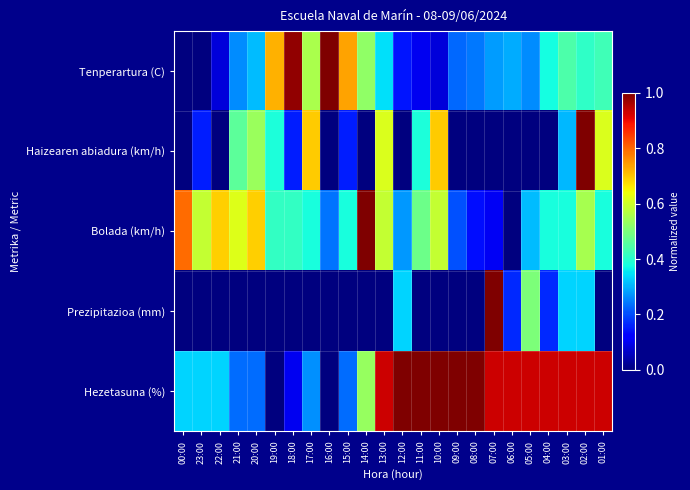

Reading left to right, list all the values displayed in this chart.

Tenperartura (C): 00:00=0.0	23:00=0.0	22:00=0.1	21:00=0.3	20:00=0.3	19:00=0.7	18:00=1.0	17:00=0.6	16:00=1.0	15:00=0.7	14:00=0.5	13:00=0.3	12:00=0.1	11:00=0.1	10:00=0.1	09:00=0.2	08:00=0.2	07:00=0.3	06:00=0.3	05:00=0.3	04:00=0.4	03:00=0.4	02:00=0.4	01:00=0.4
Haizearen abiadura (km/h): 00:00=0.0	23:00=0.2	22:00=0.0	21:00=0.5	20:00=0.5	19:00=0.4	18:00=0.2	17:00=0.7	16:00=0.0	15:00=0.2	14:00=0.0	13:00=0.6	12:00=0.0	11:00=0.4	10:00=0.7	09:00=0.0	08:00=0.0	07:00=0.0	06:00=0.0	05:00=0.0	04:00=0.0	03:00=0.3	02:00=1.0	01:00=0.6
Bolada (km/h): 00:00=0.8	23:00=0.6	22:00=0.7	21:00=0.6	20:00=0.7	19:00=0.4	18:00=0.4	17:00=0.4	16:00=0.2	15:00=0.4	14:00=1.0	13:00=0.6	12:00=0.3	11:00=0.5	10:00=0.6	09:00=0.2	08:00=0.1	07:00=0.1	06:00=0.0	05:00=0.3	04:00=0.4	03:00=0.4	02:00=0.6	01:00=0.4
Prezipitazioa (mm): 00:00=0.0	23:00=0.0	22:00=0.0	21:00=0.0	20:00=0.0	19:00=0.0	18:00=0.0	17:00=0.0	16:00=0.0	15:00=0.0	14:00=0.0	13:00=0.0	12:00=0.3	11:00=0.0	10:00=0.0	09:00=0.0	08:00=0.0	07:00=1.0	06:00=0.2	05:00=0.5	04:00=0.2	03:00=0.3	02:00=0.3	01:00=0.0
Hezetasuna (%): 00:00=0.3	23:00=0.3	22:00=0.3	21:00=0.2	20:00=0.2	19:00=0.0	18:00=0.1	17:00=0.3	16:00=0.0	15:00=0.2	14:00=0.5	13:00=0.9	12:00=1.0	11:00=1.0	10:00=1.0	09:00=1.0	08:00=1.0	07:00=0.9	06:00=0.9	05:00=0.9	04:00=0.9	03:00=0.9	02:00=0.9	01:00=0.9